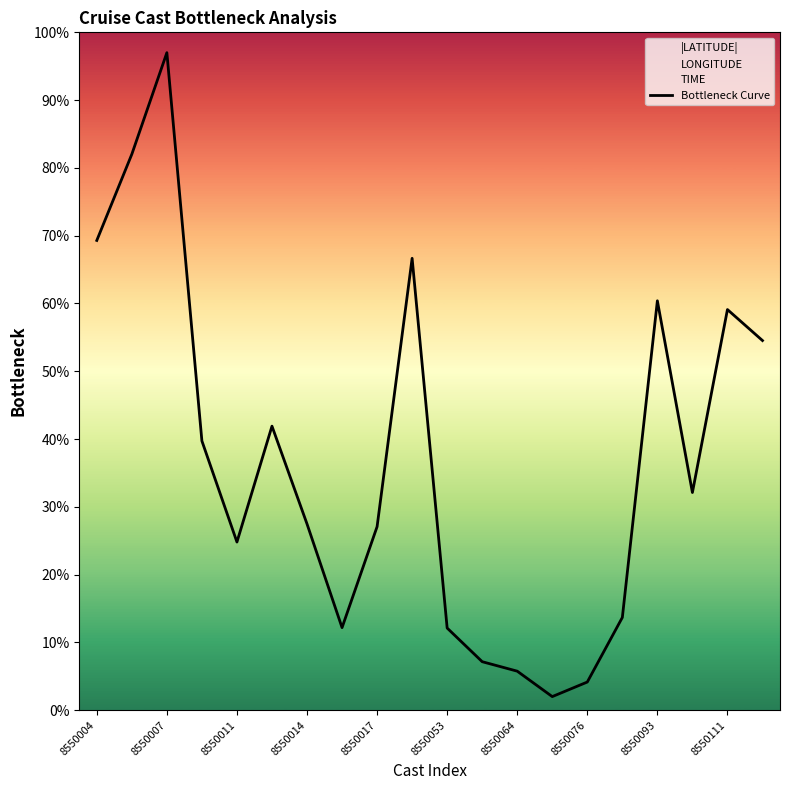

What is the lowest value of the Bottleneck Curve series?

2.0